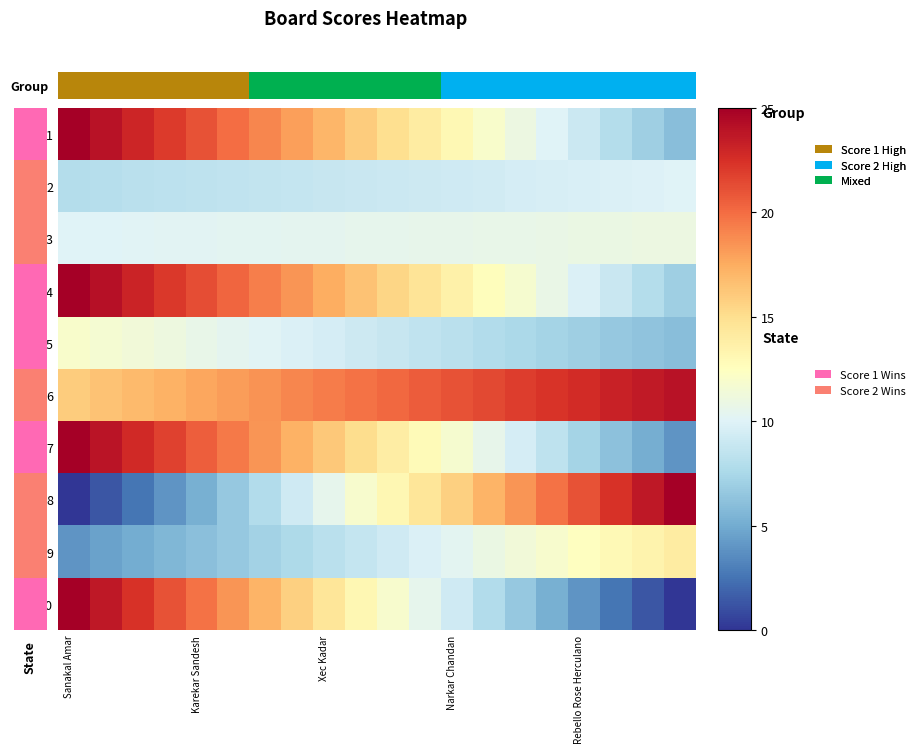

How many distinct data groups are displayed?

10